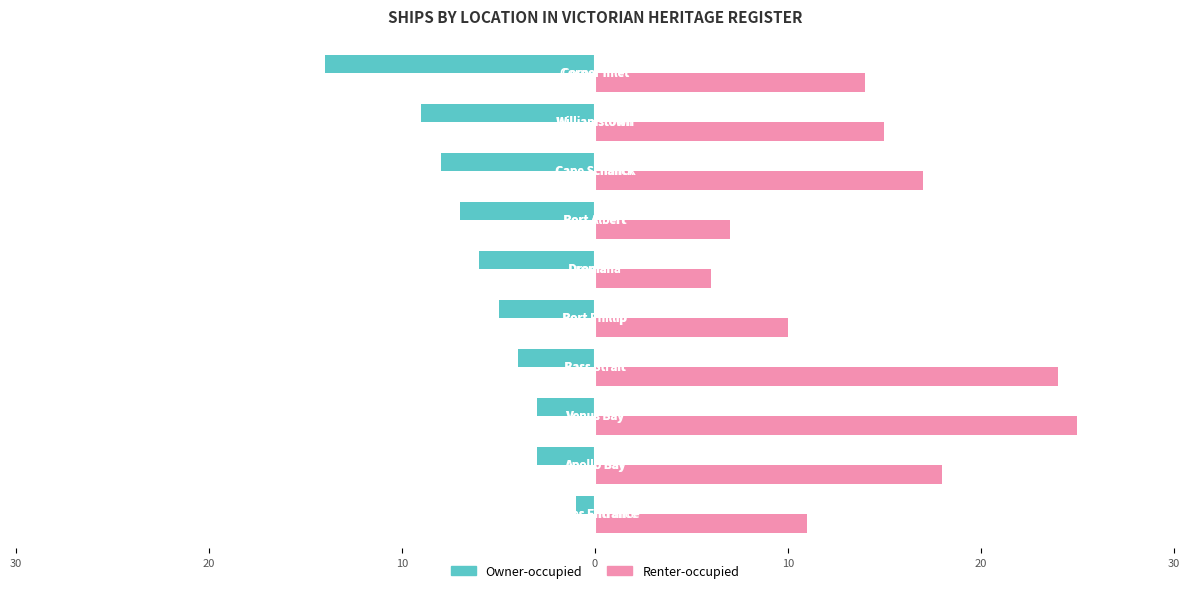

What are all the series names shown in the legend?

Owner-occupied, Renter-occupied